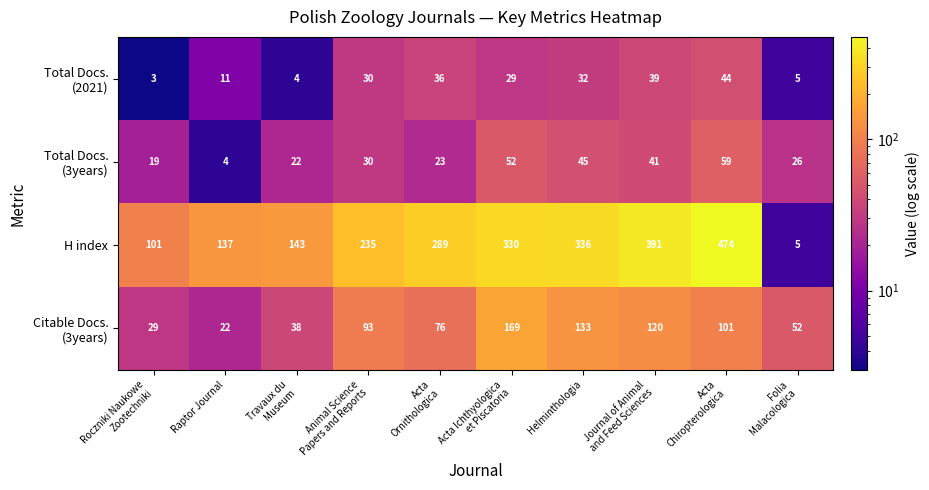

What is the greatest value displayed?

474